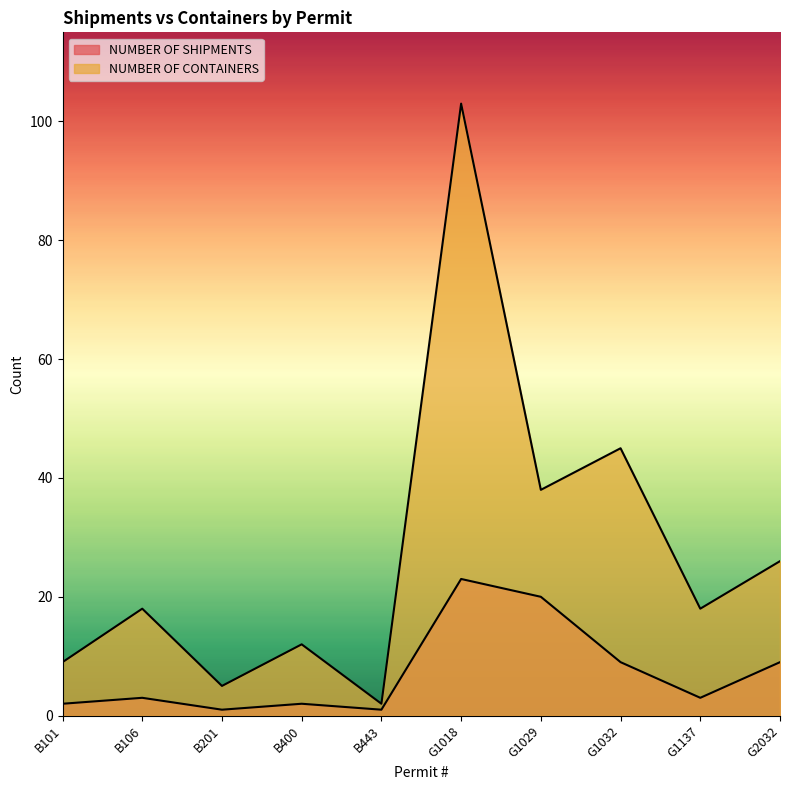

Where is the first local maximum for NUMBER OF CONTAINERS?

B106